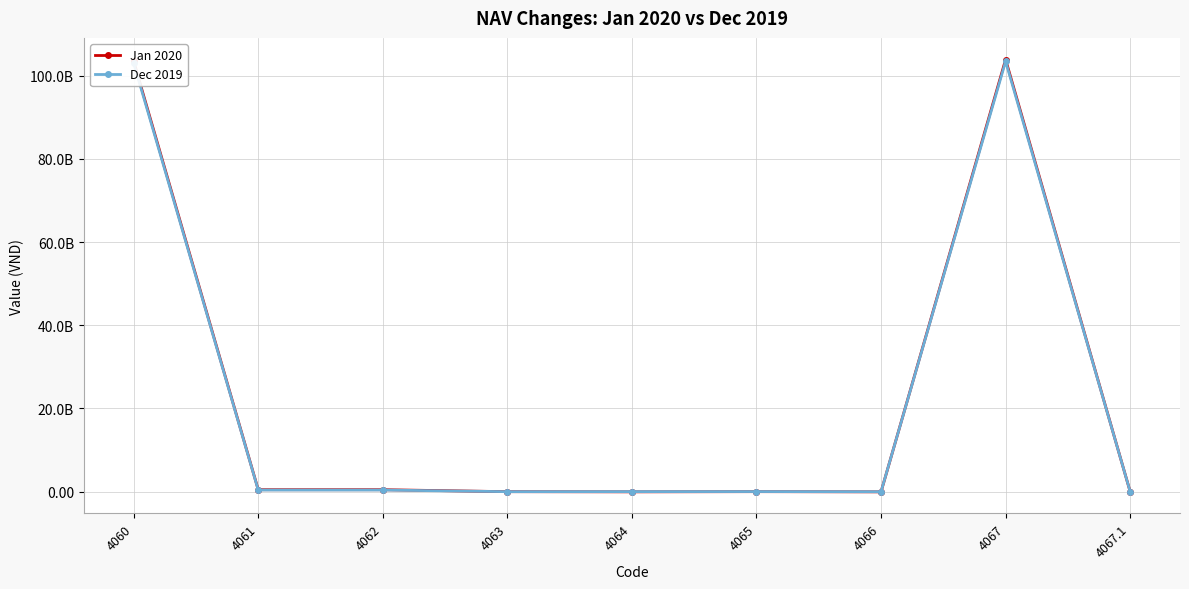

What is the spread (max minus min) of values at 4066?

36039322.0